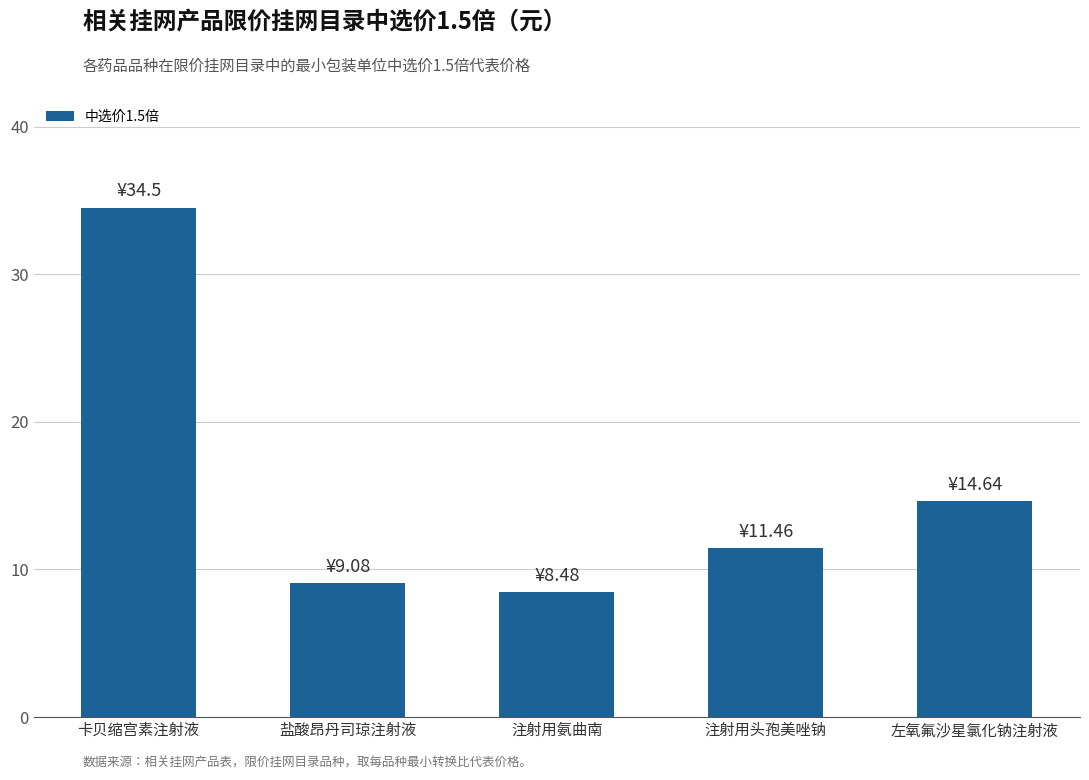

What is the difference between the maximum and minimum values?

26.0